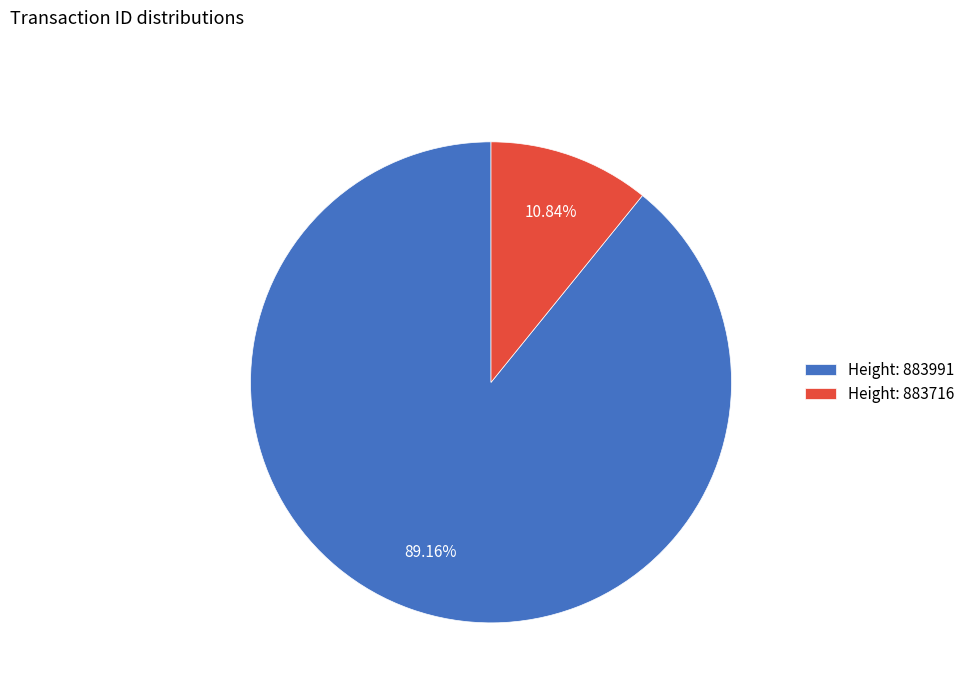

To the nearest percent, what is the difference between the largest and smallest slice percentages?

78%